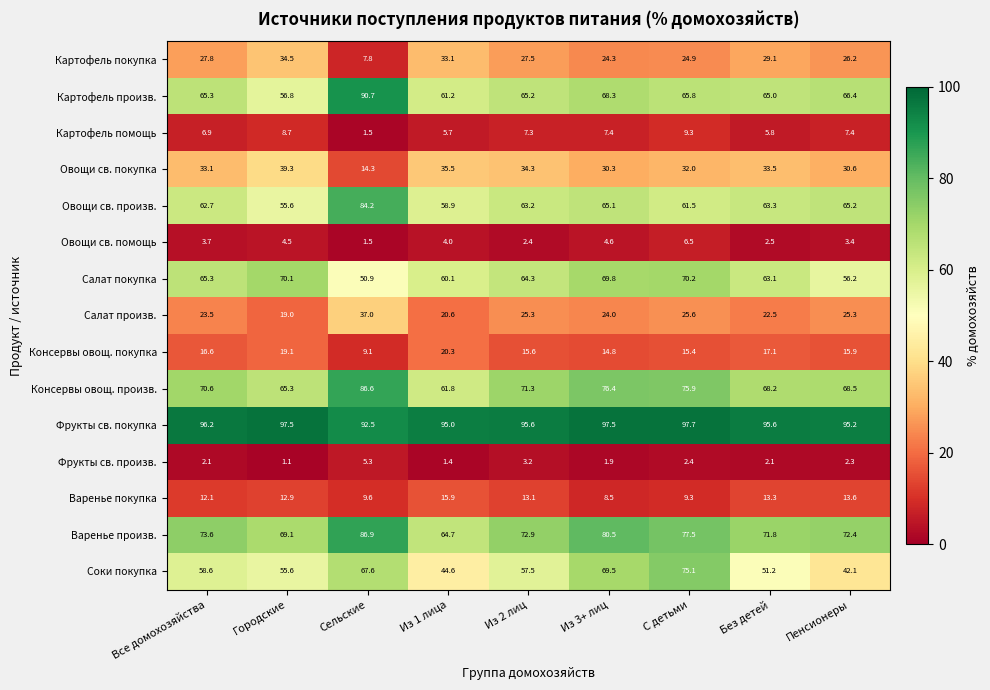

At Без детей, list the series in order from smallest to largest.

Фрукты св. произв., Овощи св. помощь, Картофель помощь, Варенье покупка, Консервы овощ. покупка, Салат произв., Картофель покупка, Овощи св. покупка, Соки покупка, Салат покупка, Овощи св. произв., Картофель произв., Консервы овощ. произв., Варенье произв., Фрукты св. покупка